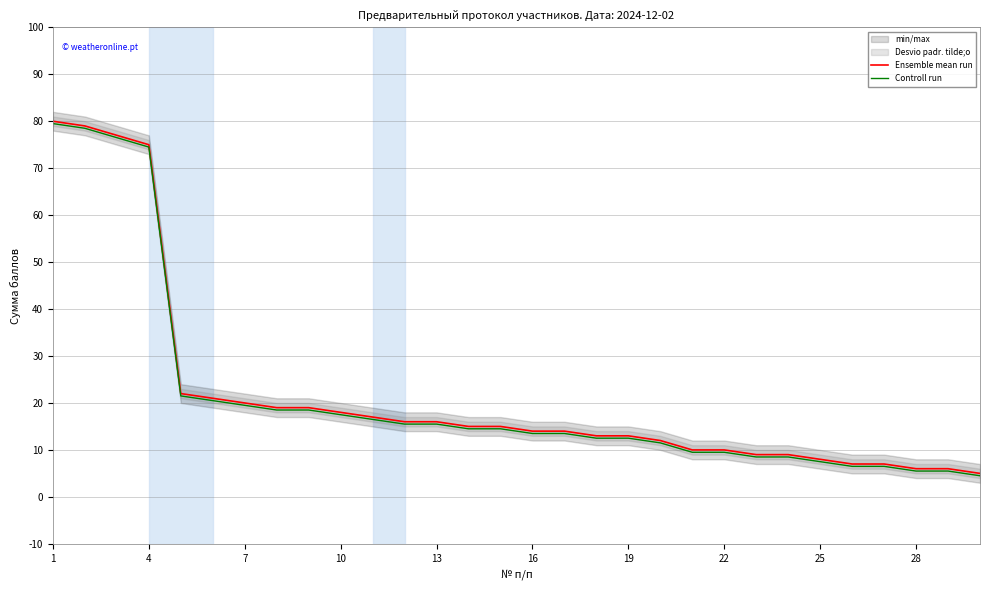

What is the lowest value of the Ensemble mean run series?

5.0